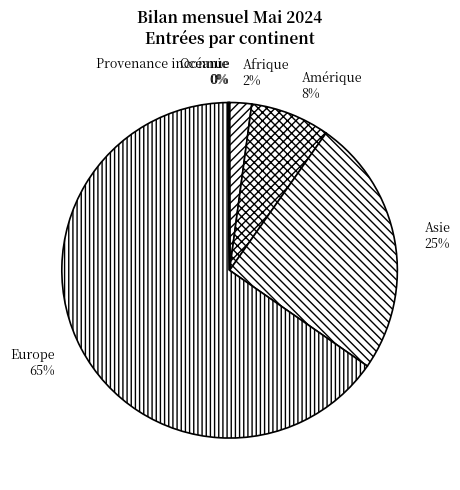

Is there any slice that represents more than half of the pie?

Yes